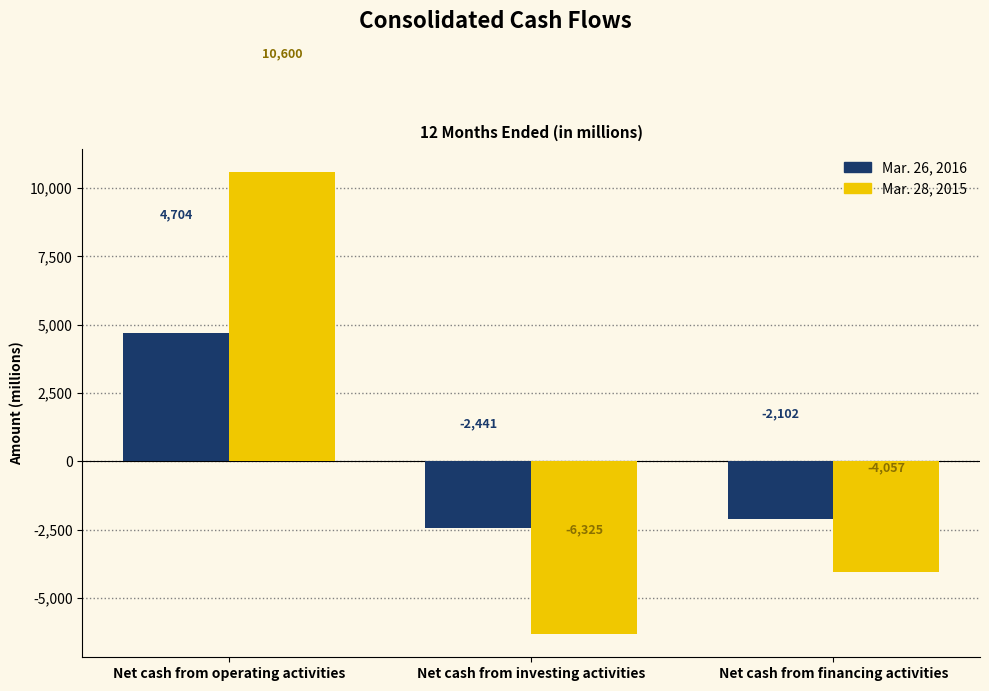

True or false: Mar. 26, 2016 has a value of -3549 at Net cash from financing activities.

False